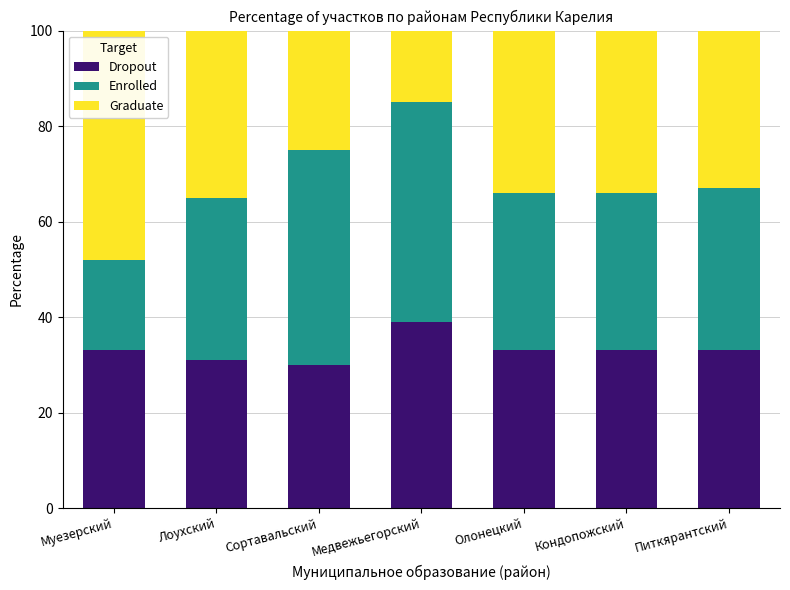

At which label does Dropout reach its peak?

Медвежьегорский